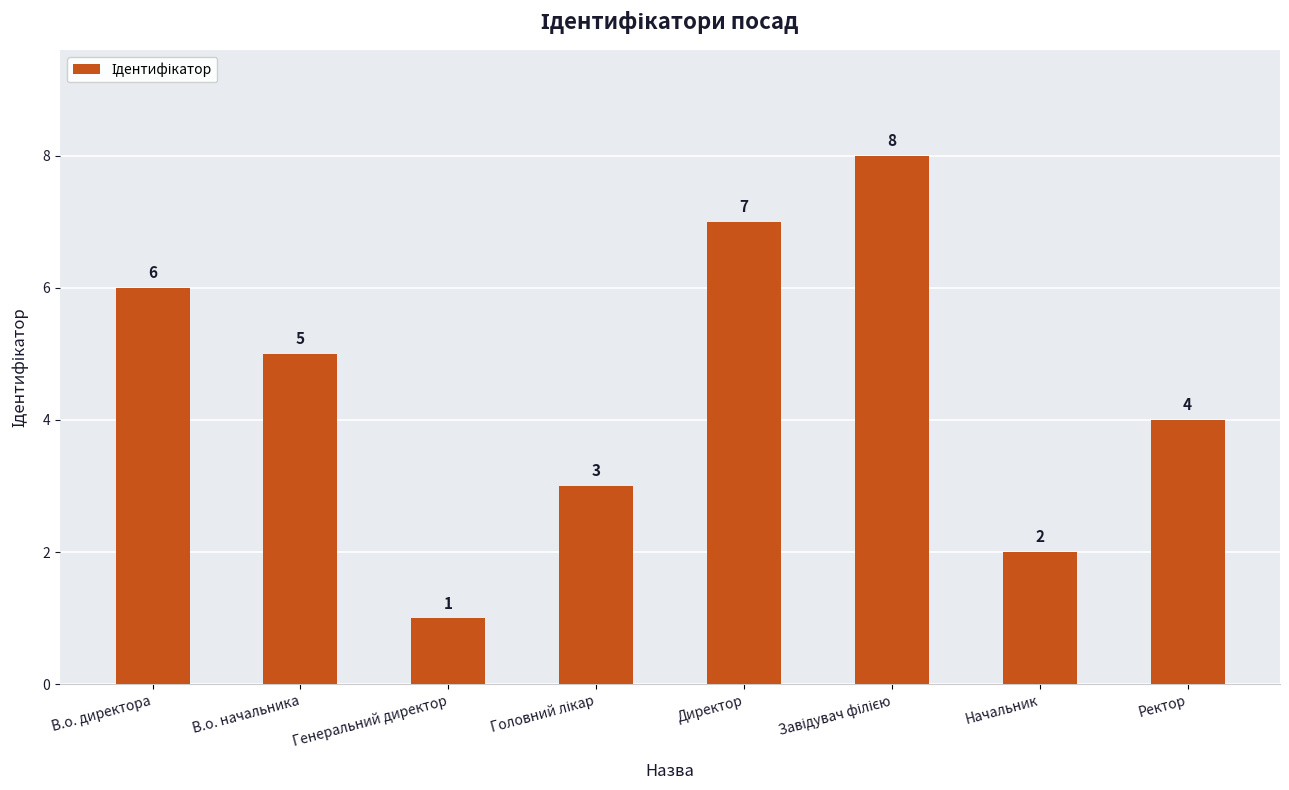

Reading left to right, extract all data points from this chart.

6	5	1	3	7	8	2	4